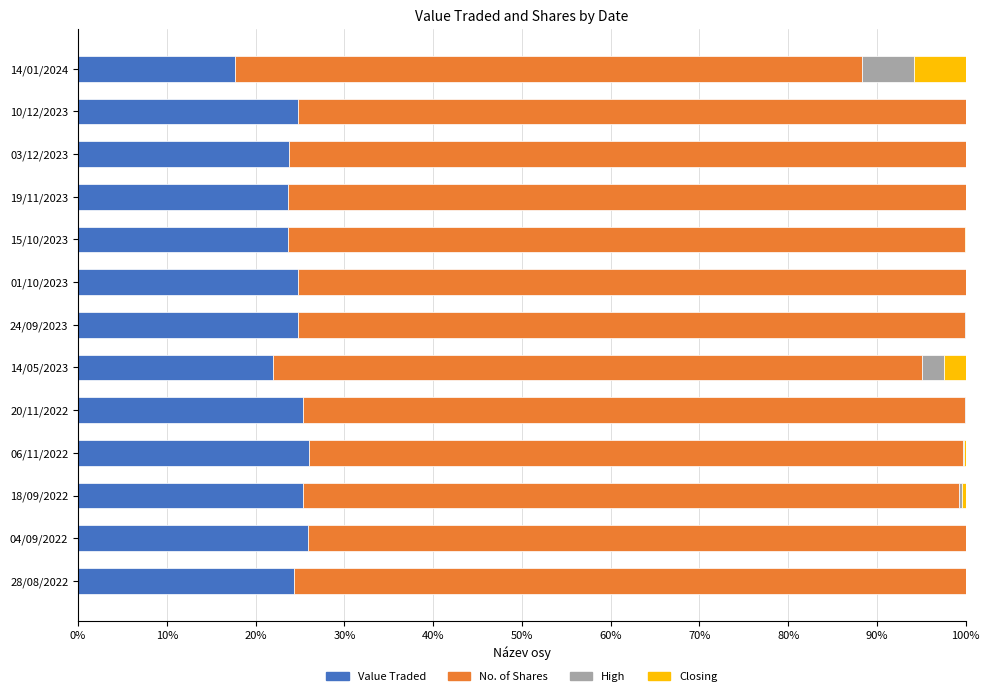

How many distinct data groups are displayed?

4